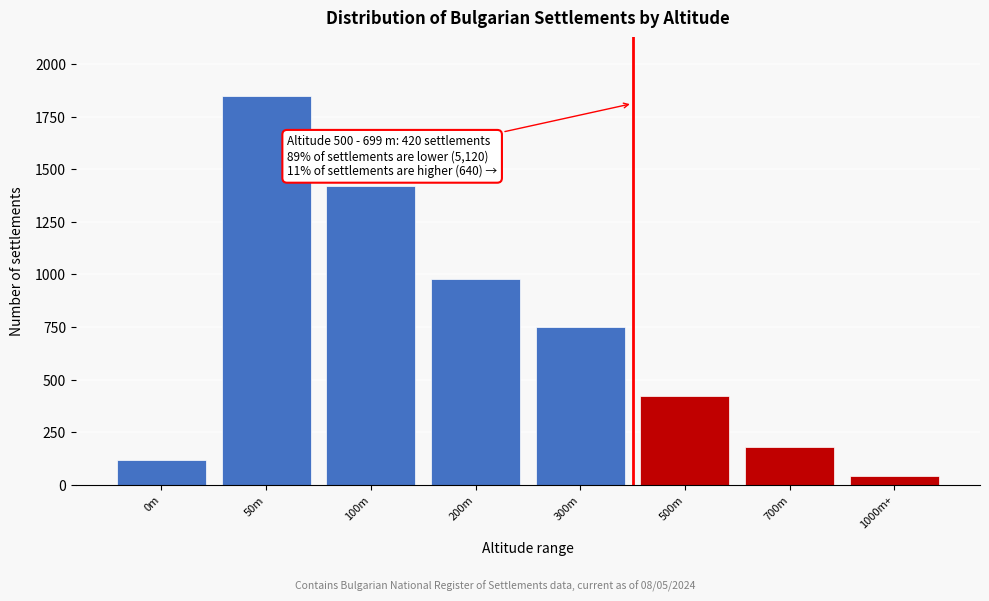

Reading left to right, transcribe all the data shown in this chart.

0m=120	50m=1850	100m=1420	200m=980	300m=750	500m=420	700m=180	1000m+=40